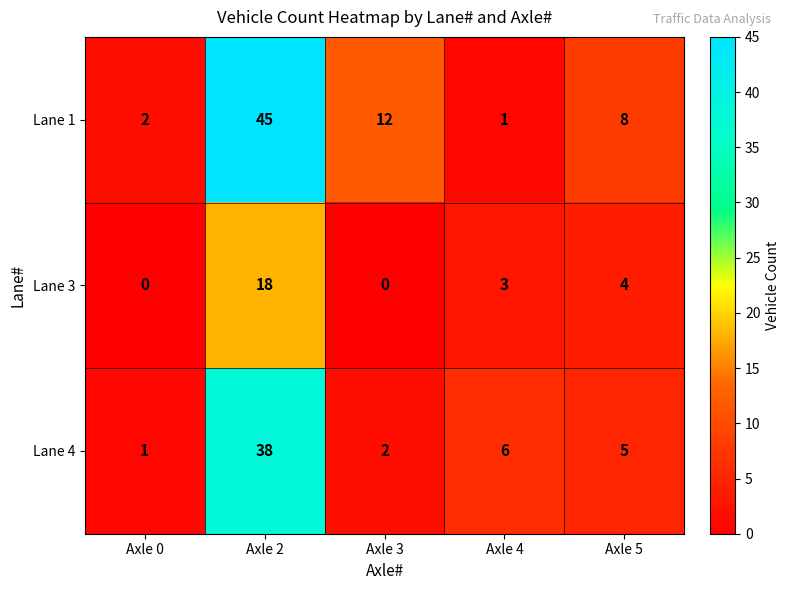

Reading left to right, transcribe all the data shown in this chart.

Lane 1: 2	45	12	1	8
Lane 3: 0	18	0	3	4
Lane 4: 1	38	2	6	5